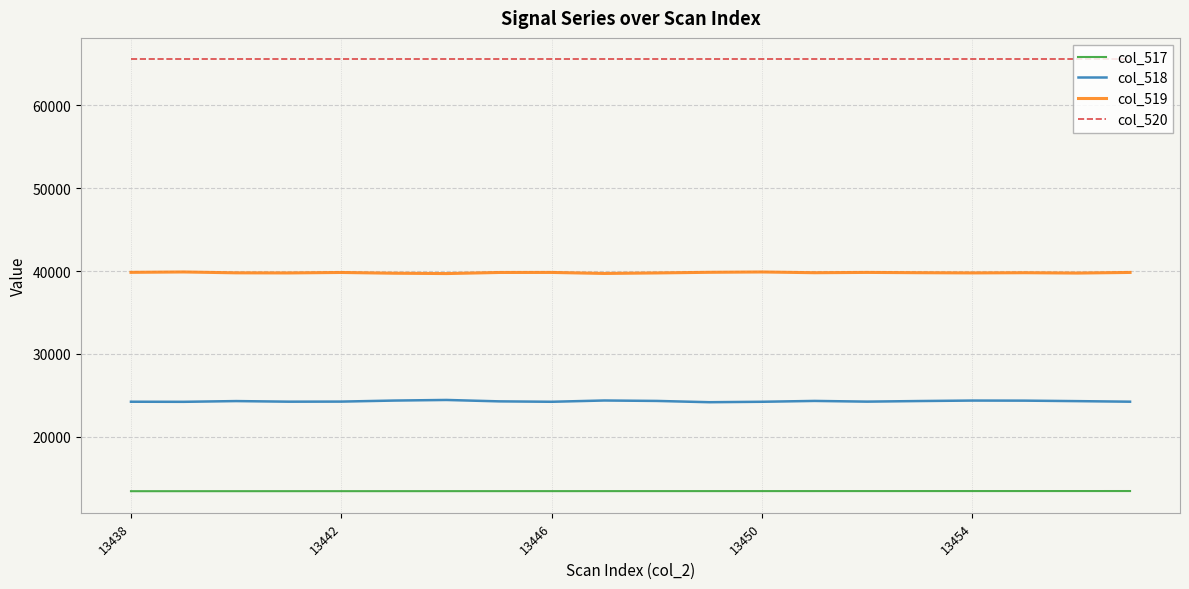

Rank the series by their maximum value, from highest to lowest.

col_520, col_519, col_518, col_517